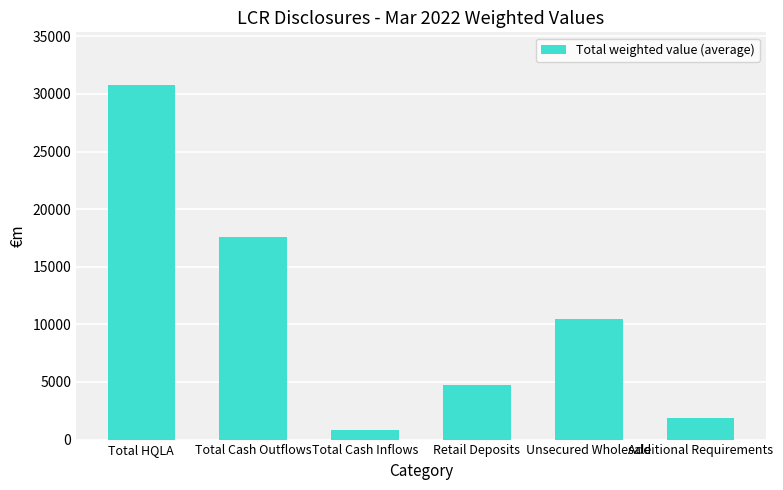

Where does the data first go above 10493?

Total HQLA